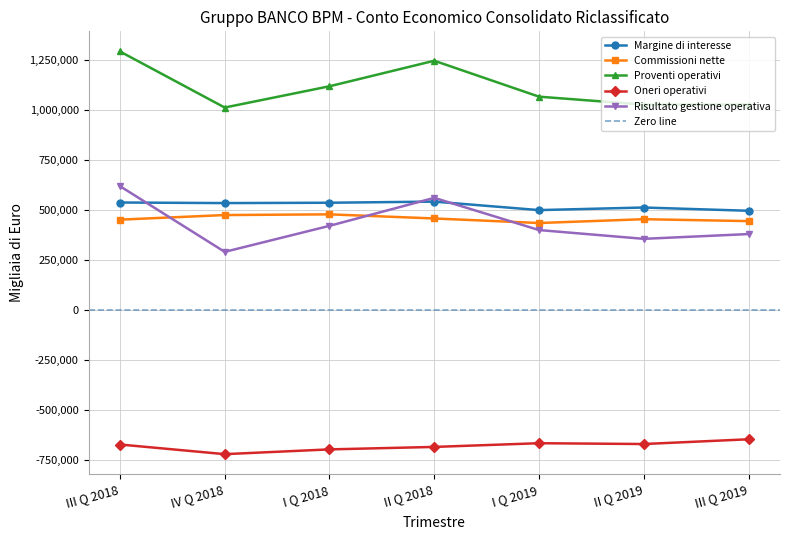

True or false: Proventi operativi and Margine di interesse intersect in this chart.

False